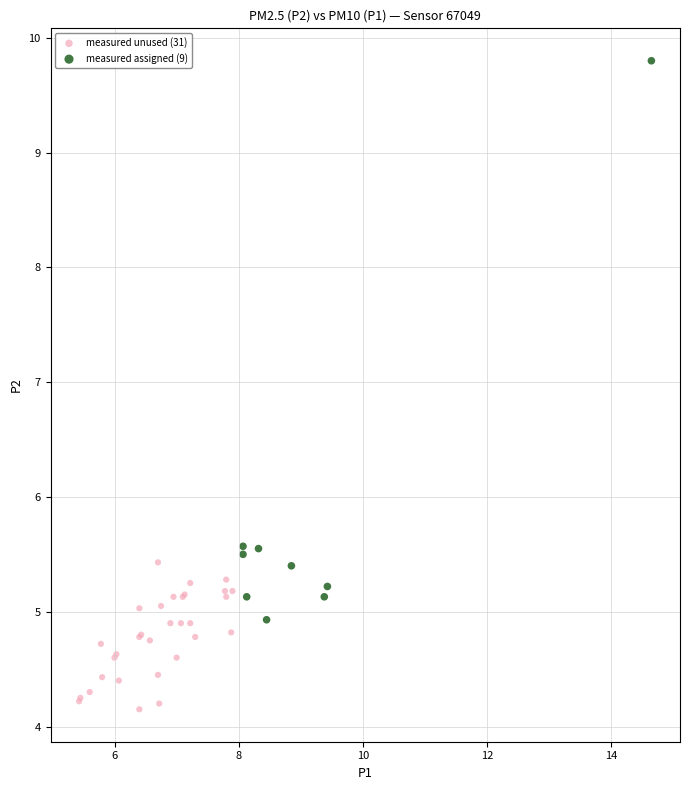

Which series contains the highest Y value?

measured assigned (9)